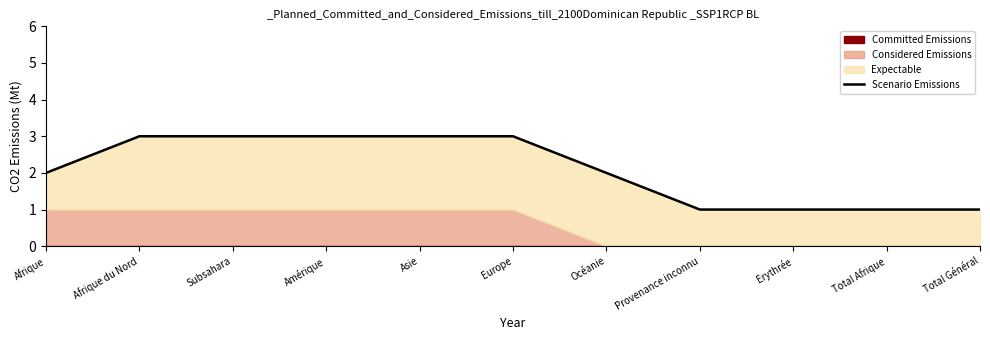

Which has a higher value, Provenance inconnu or Océanie?

Océanie